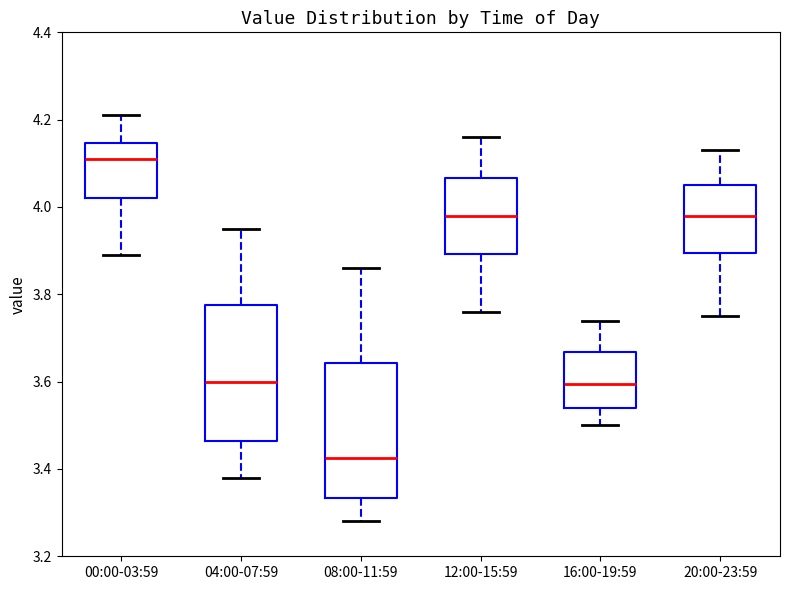

Reading left to right, transcribe this box plot: for each box, give where its median line is, the range the box spans, and where its two whiskers end, as read against the y-axis. The values are not printed on the chart, so give them approximately, as read against the axis.

00:00-03:59: median 4.12, box 4.02 to 4.14, whiskers 3.90 to 4.22
04:00-07:59: median 3.60, box 3.46 to 3.78, whiskers 3.38 to 3.96
08:00-11:59: median 3.42, box 3.34 to 3.64, whiskers 3.28 to 3.86
12:00-15:59: median 3.98, box 3.90 to 4.06, whiskers 3.76 to 4.16
16:00-19:59: median 3.60, box 3.54 to 3.66, whiskers 3.50 to 3.74
20:00-23:59: median 3.98, box 3.90 to 4.06, whiskers 3.76 to 4.14